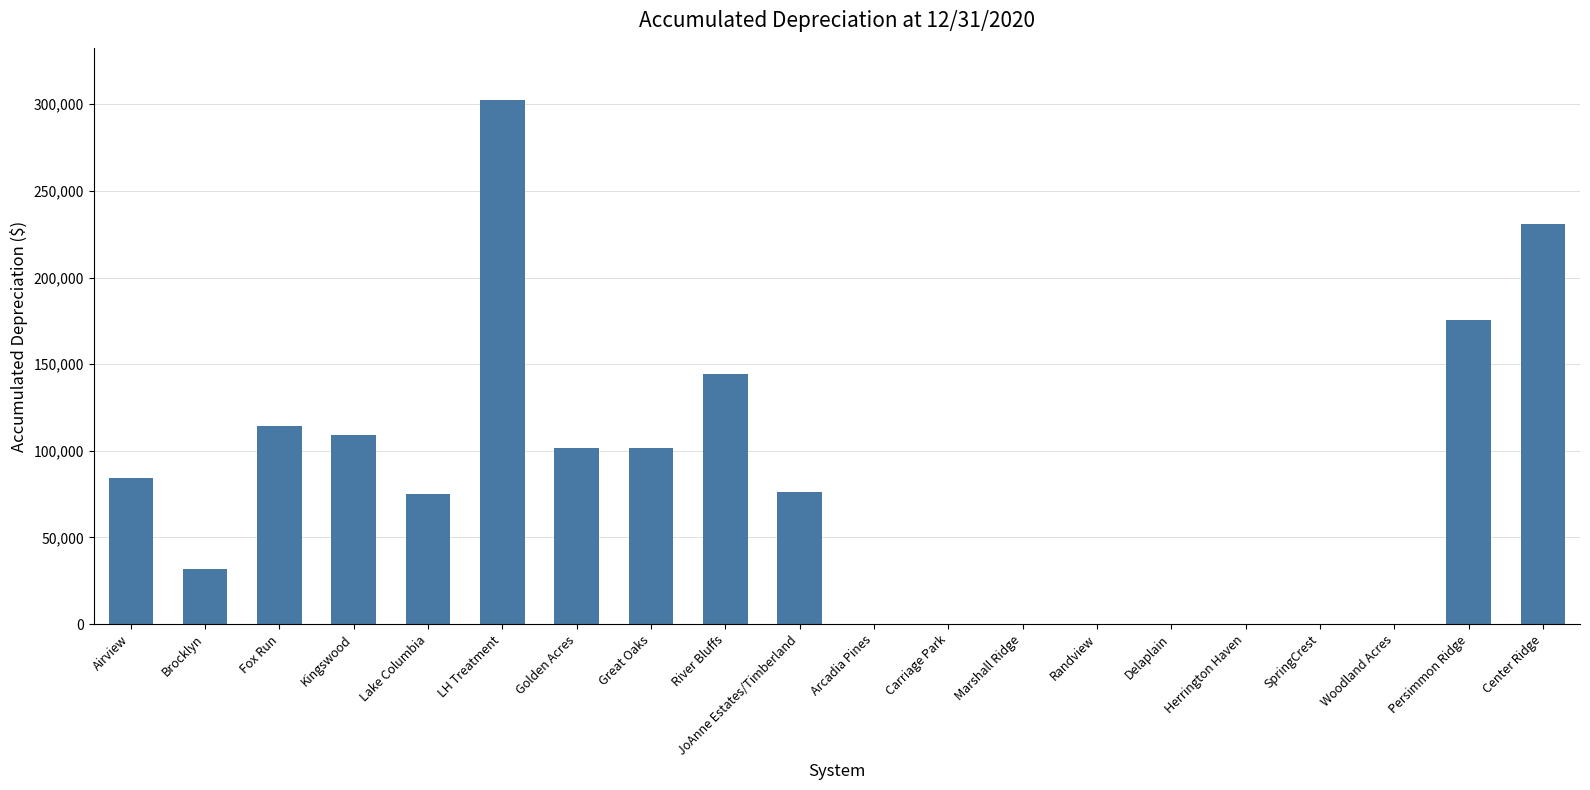

True or false: the data shows 230831.5 at Center Ridge.

True